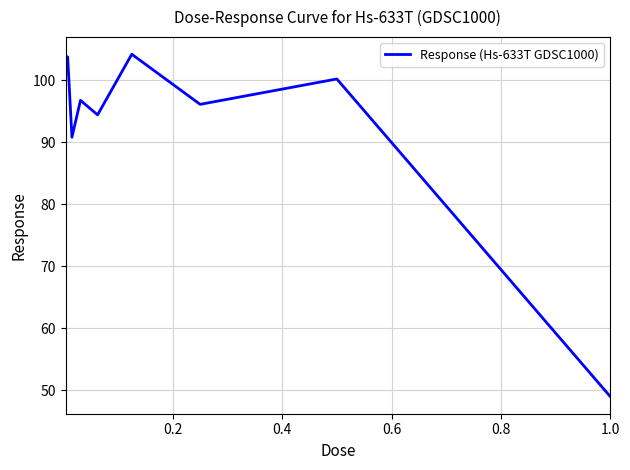

What is the difference between the maximum and minimum values?

55.2